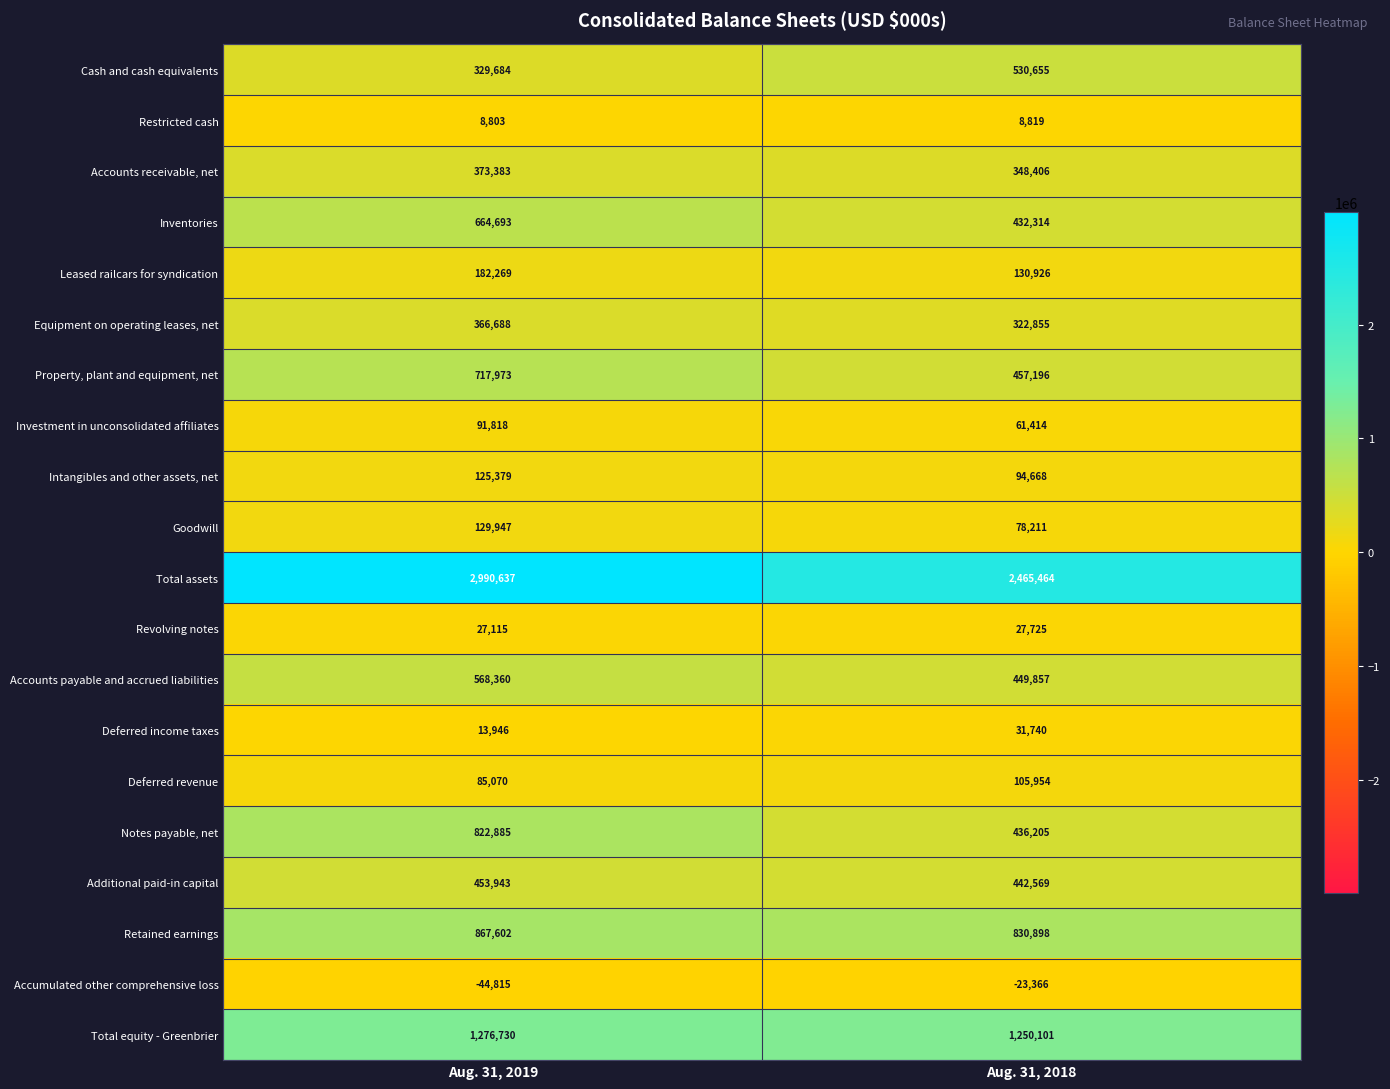

What value does the Notes payable, net series have at Aug. 31, 2019, to the nearest 100?

822900